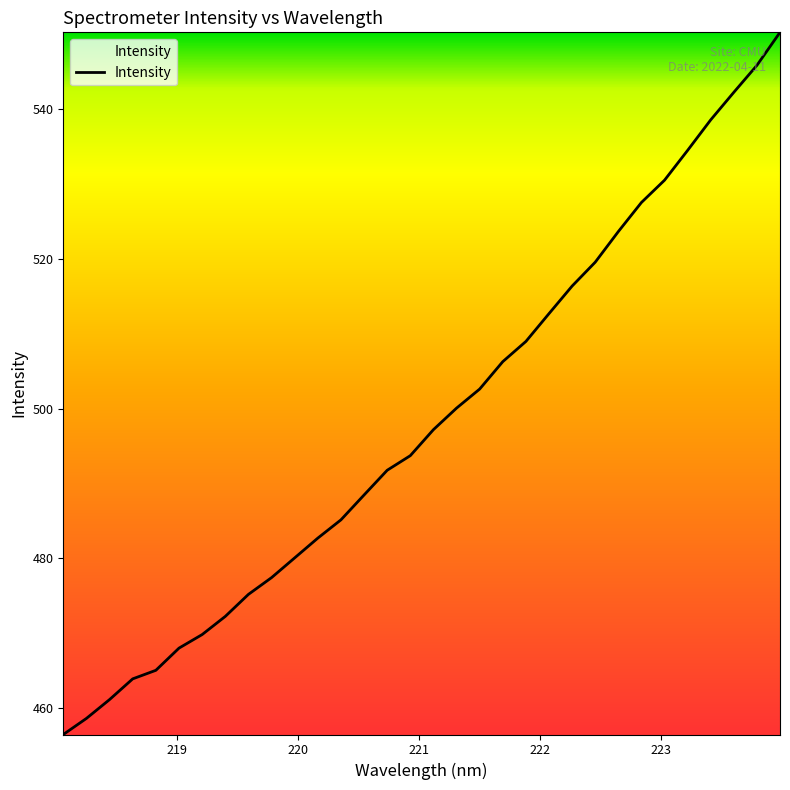

What is the smallest value displayed?

456.5